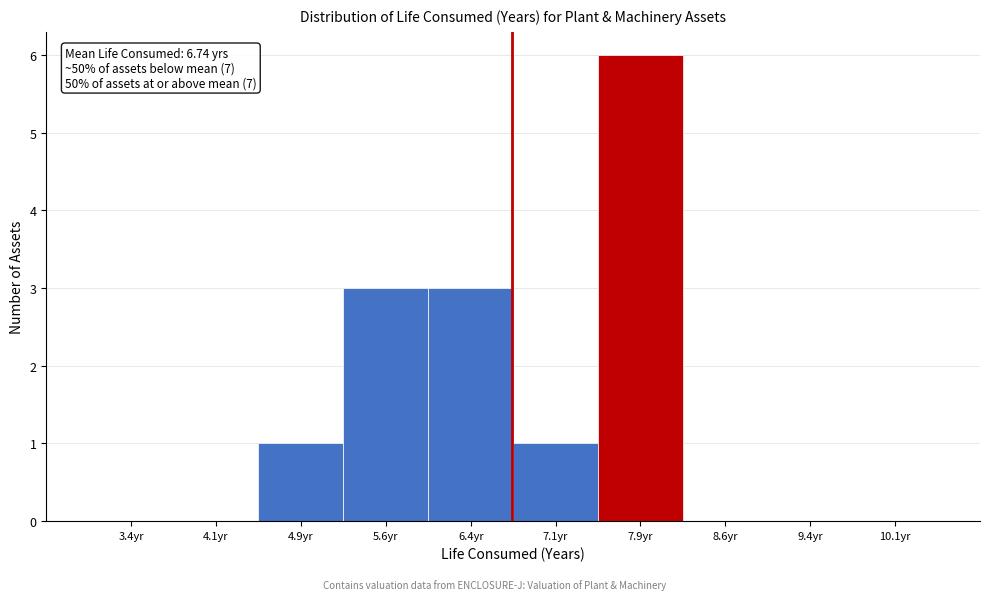

Which range on the x-axis has the tallest bar?

7.50 to 8.25